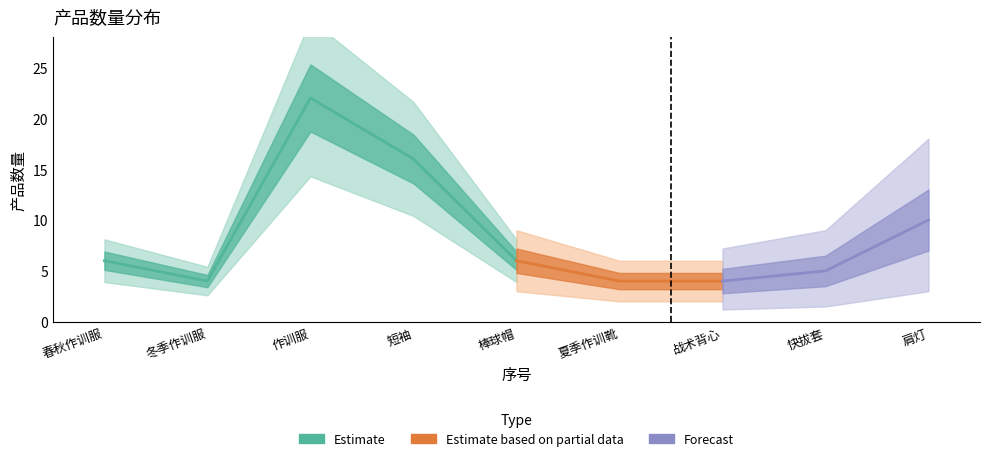

What is the ratio of the value at 7 to the value at 3?

0.2